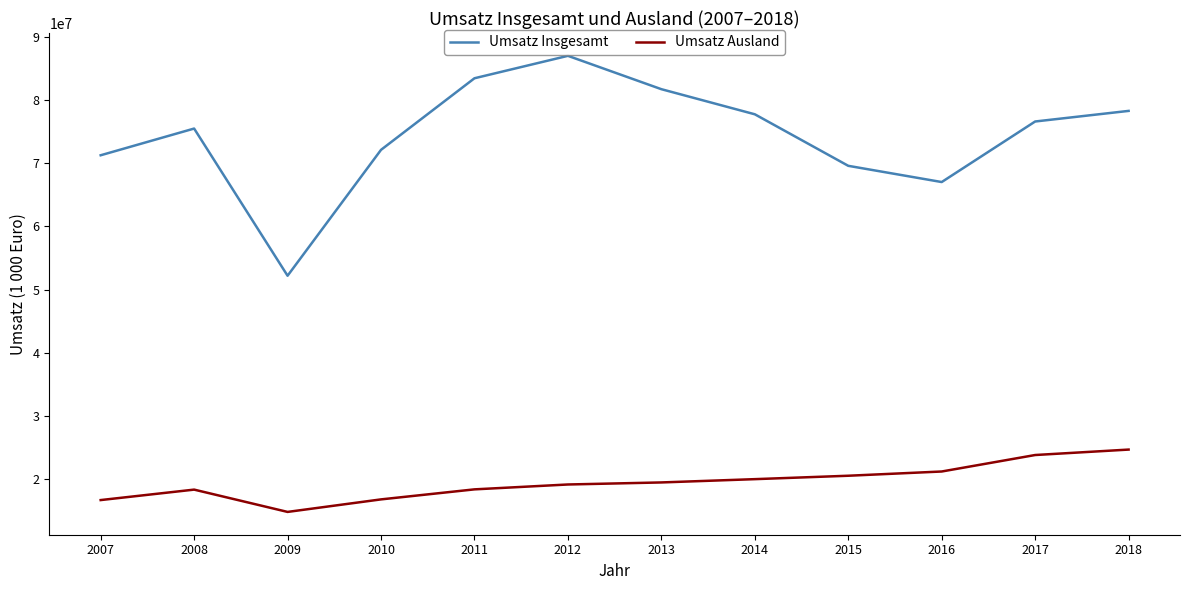

What is the lowest value of the Umsatz Insgesamt series?

52190559.7